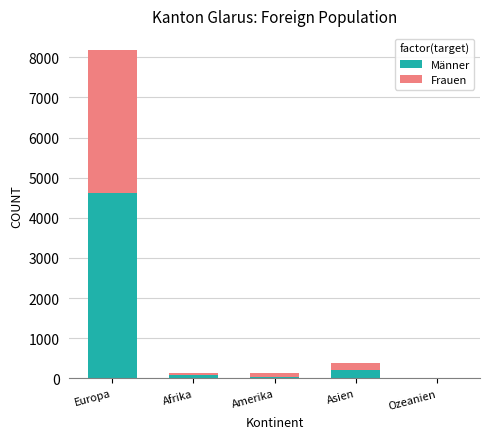

What are all the series names shown in the legend?

Männer, Frauen